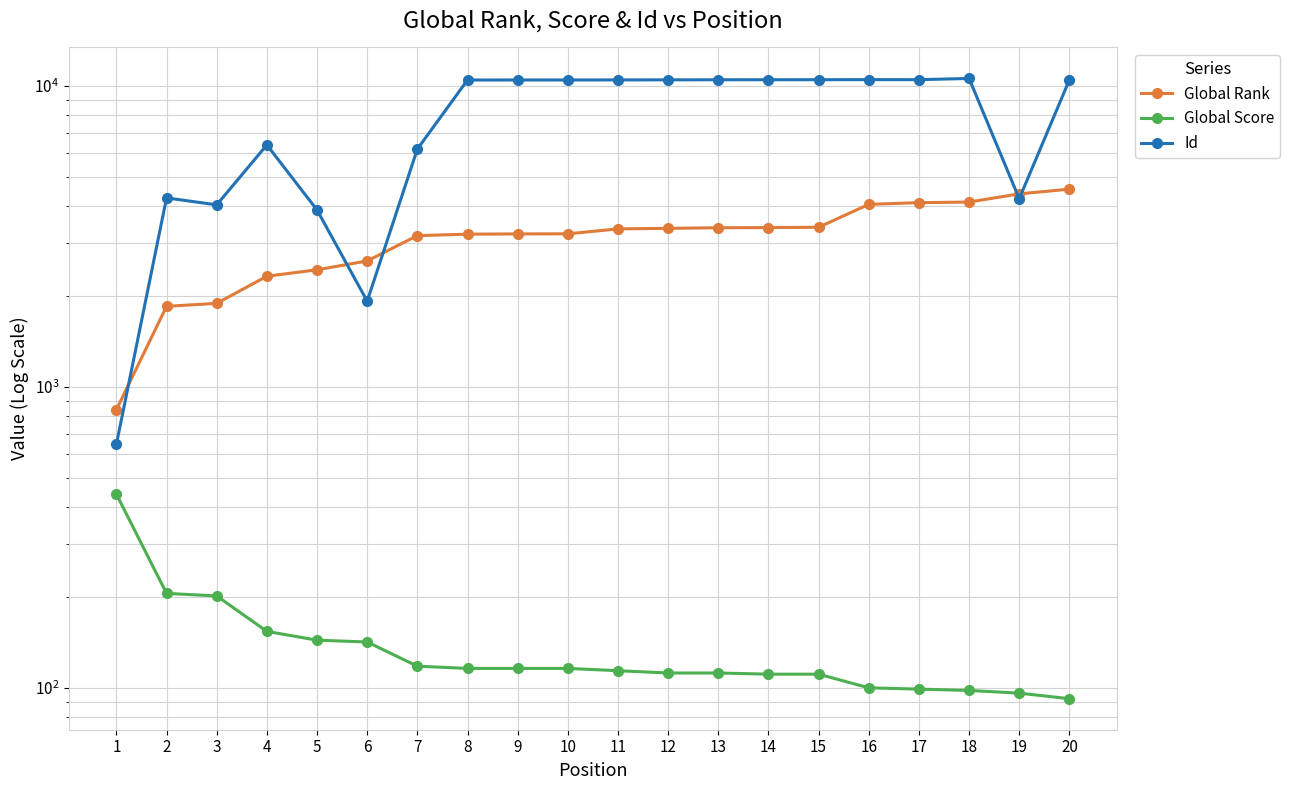

Rank the series by their maximum value, from highest to lowest.

Id, Global Rank, Global Score